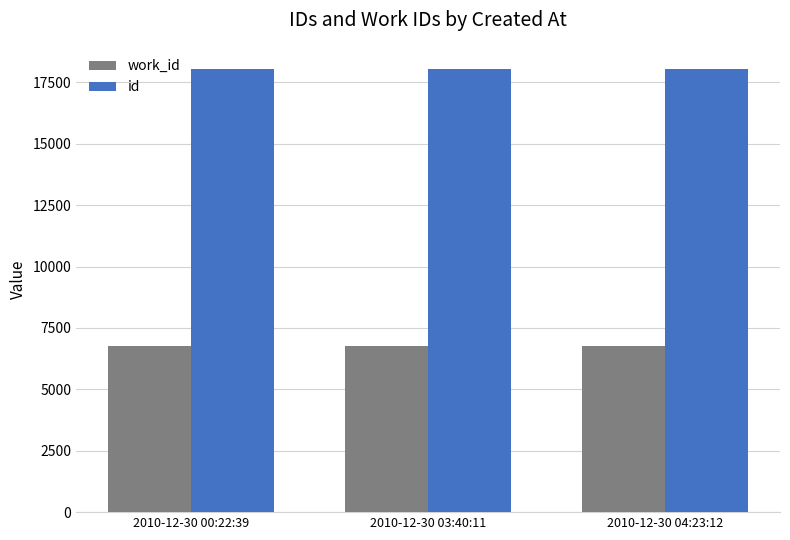

What is the difference between the maximum and minimum values in the id series?

2